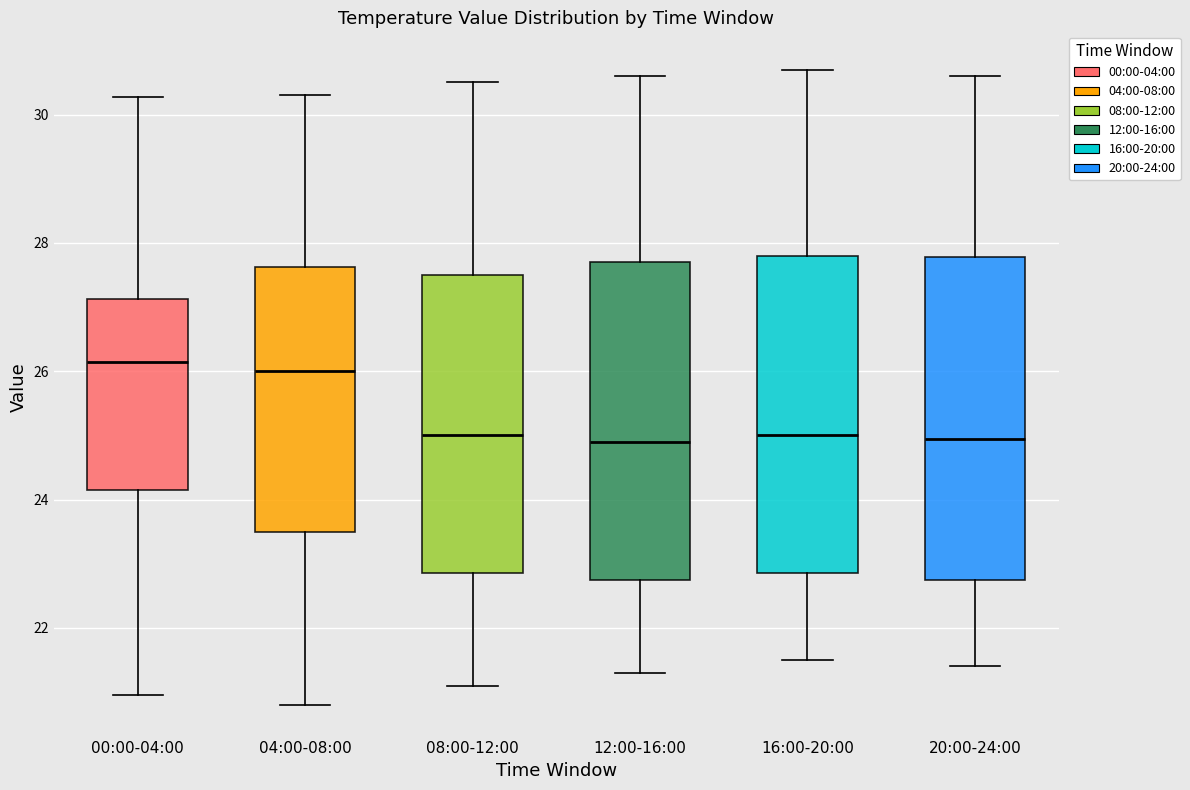

Reading left to right, read every box against the y-axis: the position of its median line, the range the box covers, and the ends of its whiskers. The values are not printed on the chart, so give them approximately, as read against the axis.

00:00-04:00: median 26.2, box 24.2 to 27.2, whiskers 21.0 to 30.2
04:00-08:00: median 26.0, box 23.6 to 27.6, whiskers 20.8 to 30.4
08:00-12:00: median 25.0, box 22.8 to 27.6, whiskers 21.2 to 30.6
12:00-16:00: median 25.0, box 22.8 to 27.8, whiskers 21.4 to 30.6
16:00-20:00: median 25.0, box 22.8 to 27.8, whiskers 21.6 to 30.8
20:00-24:00: median 25.0, box 22.8 to 27.8, whiskers 21.4 to 30.6